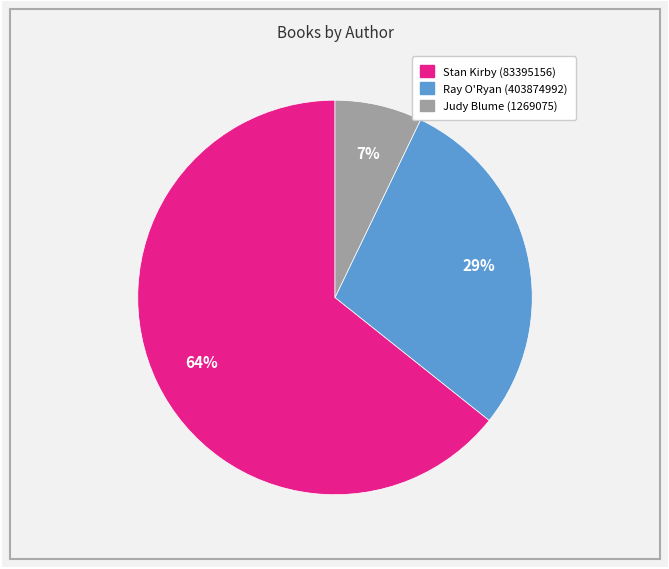

Count the number of slices in the pie.

3